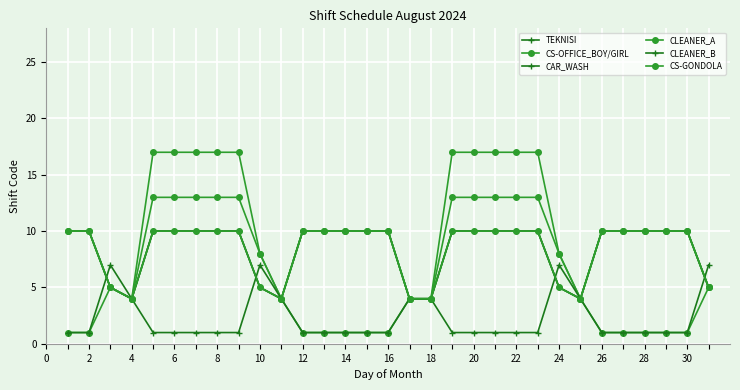

Count the CS-OFFICE_BOY/GIRL values in the range 1 to 17.

31